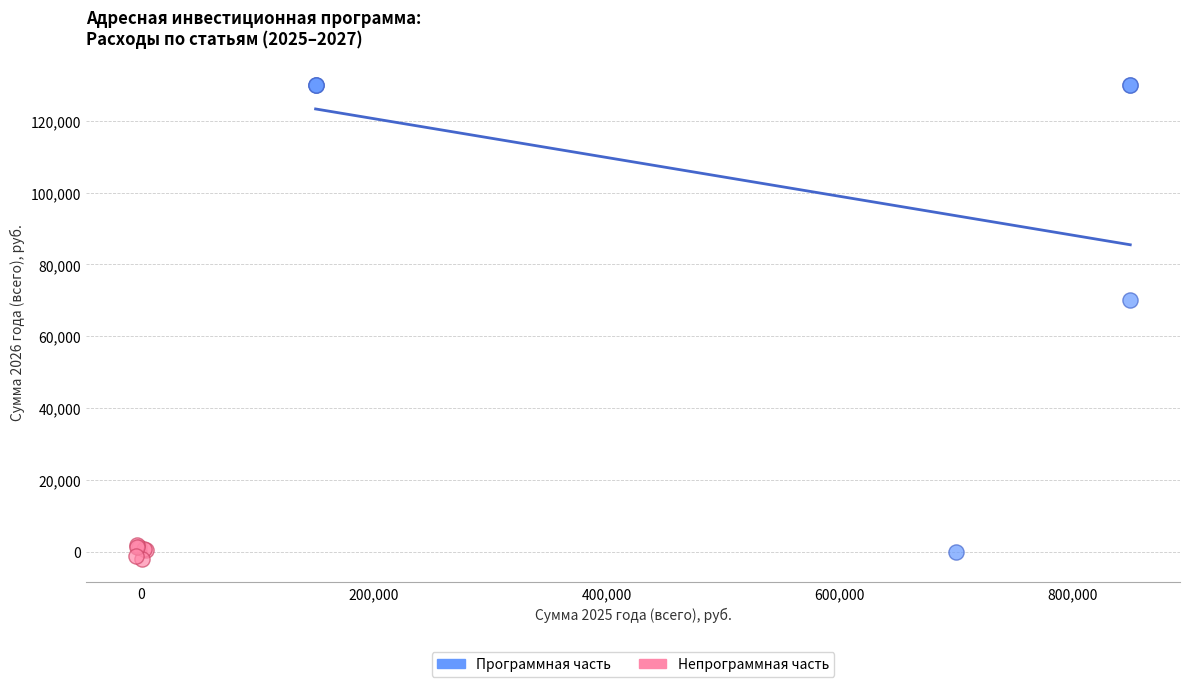

Which series reaches the maximum Y coordinate?

Программная часть